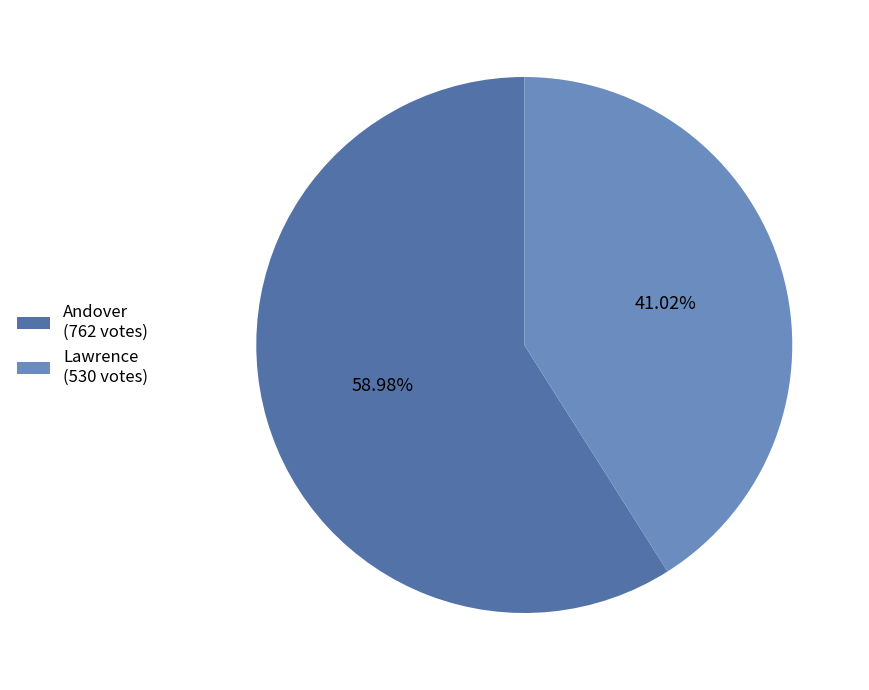

To the nearest percent, what portion does Andover represent?

59%